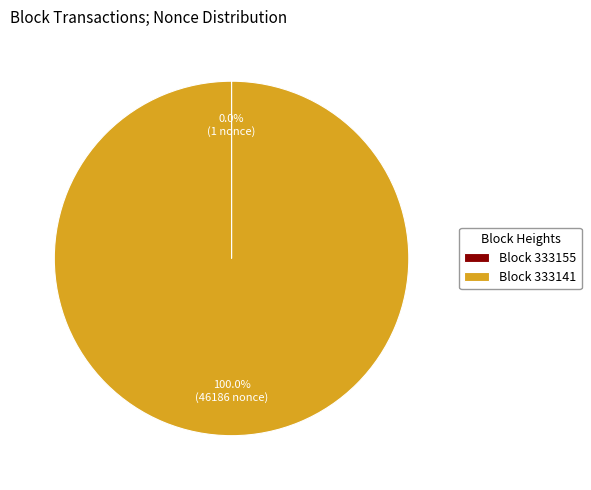

Is there any slice that represents more than half of the pie?

Yes